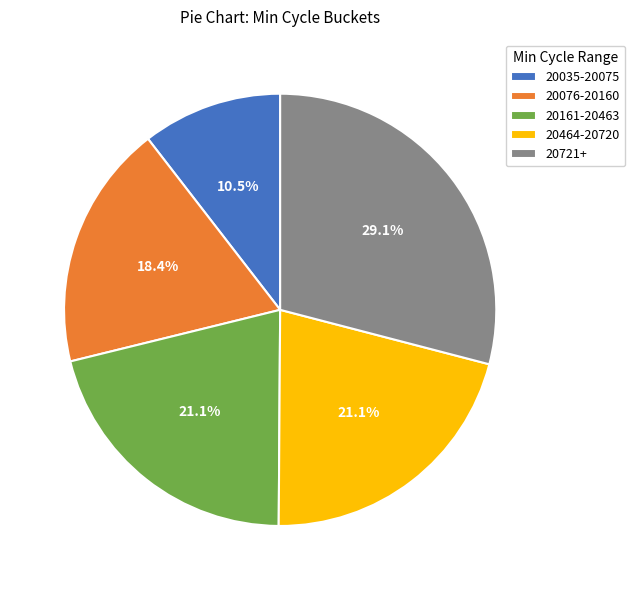

Between 20035-20075 and 20161-20463, which is larger?

20161-20463